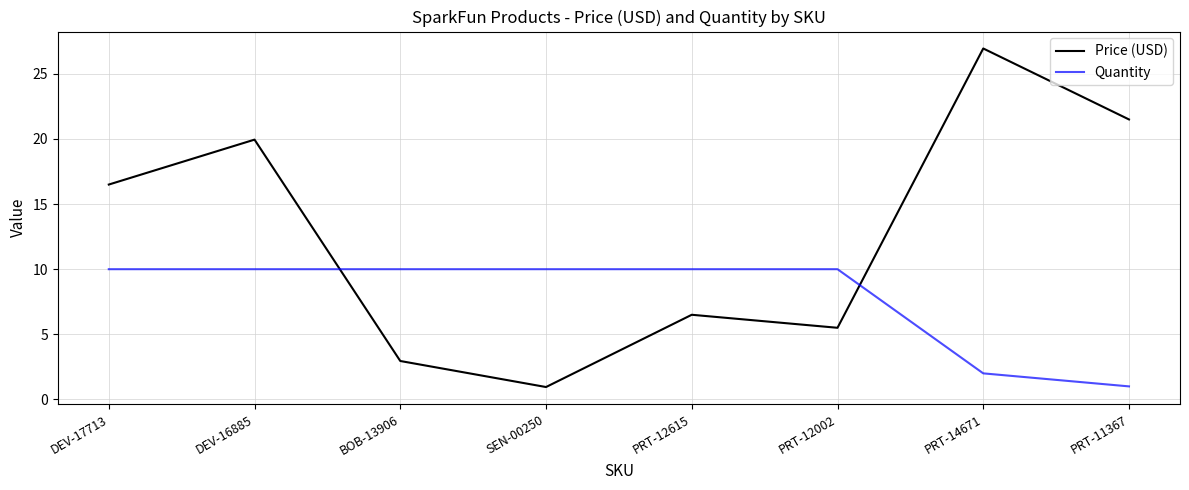

What position from the left is PRT-12002?

6